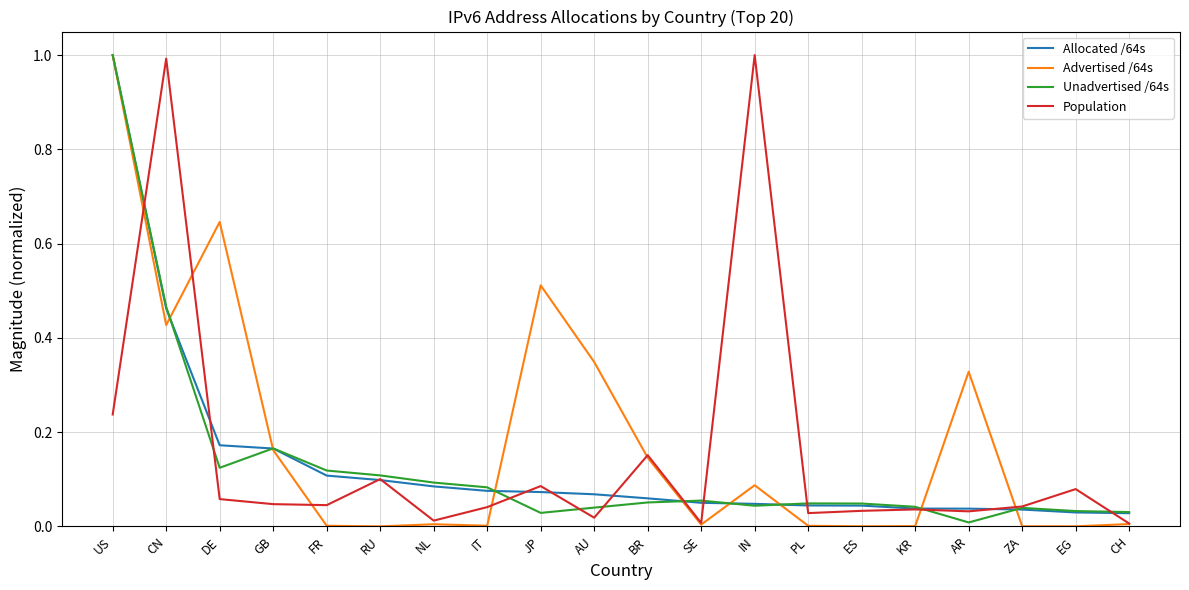

After their last crossing, which series has the higher values: Population or Allocated /64s?

Allocated /64s